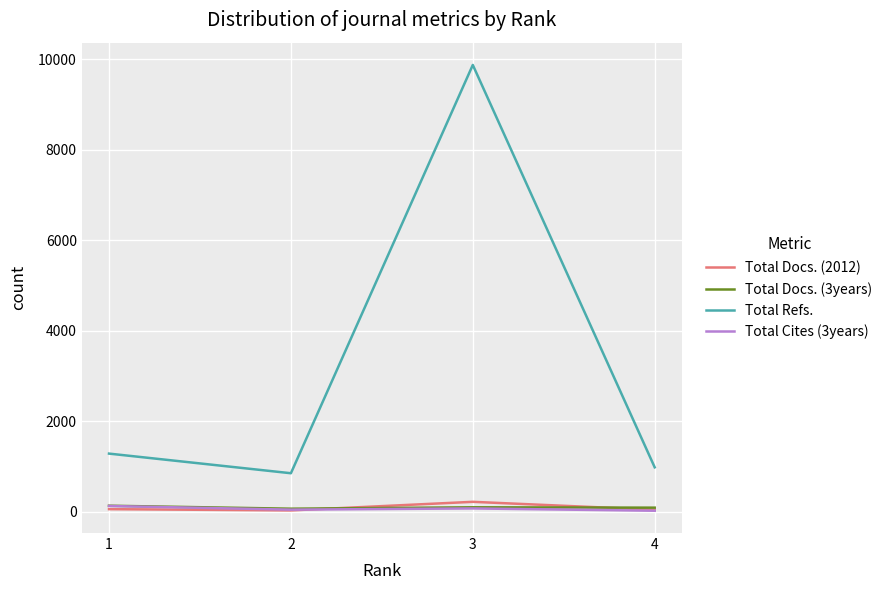

At which category is the sum across all series the highest?

3